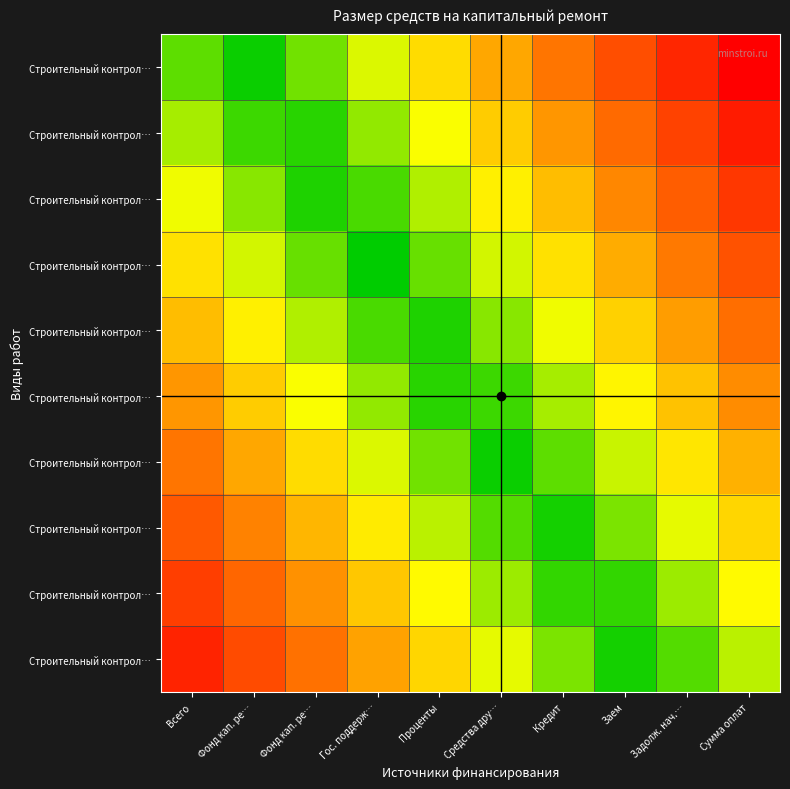

At how many categories does at least one series exceed 7?

3